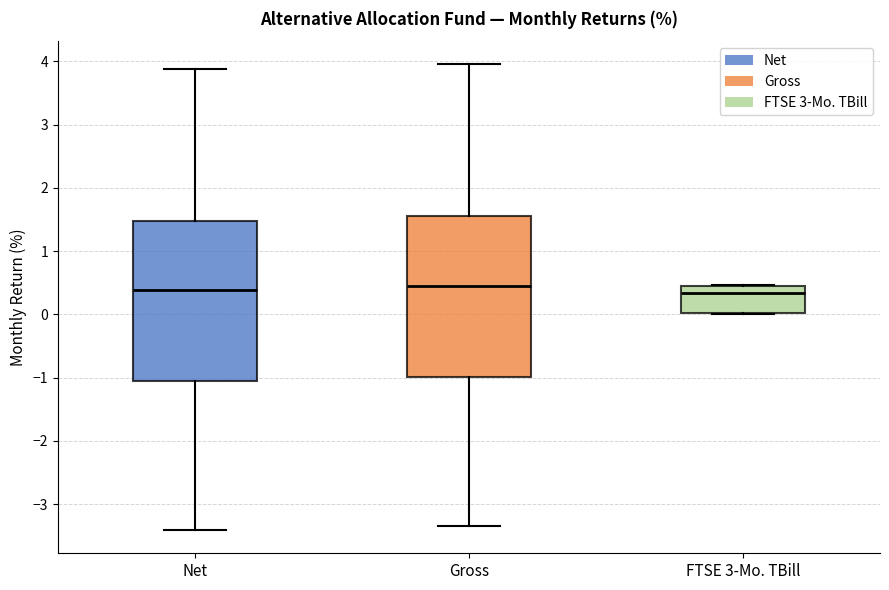

Reading left to right, read every box against the y-axis: the position of its median line, the range the box covers, and the ends of its whiskers. The values are not printed on the chart, so give them approximately, as read against the axis.

Net: median 0.4, box -1.1 to 1.5, whiskers -3.4 to 3.9
Gross: median 0.5, box -1.0 to 1.6, whiskers -3.3 to 4.0
FTSE 3-Mo. TBill: median 0.3, box 0.0 to 0.4, whiskers 0.0 to 0.5